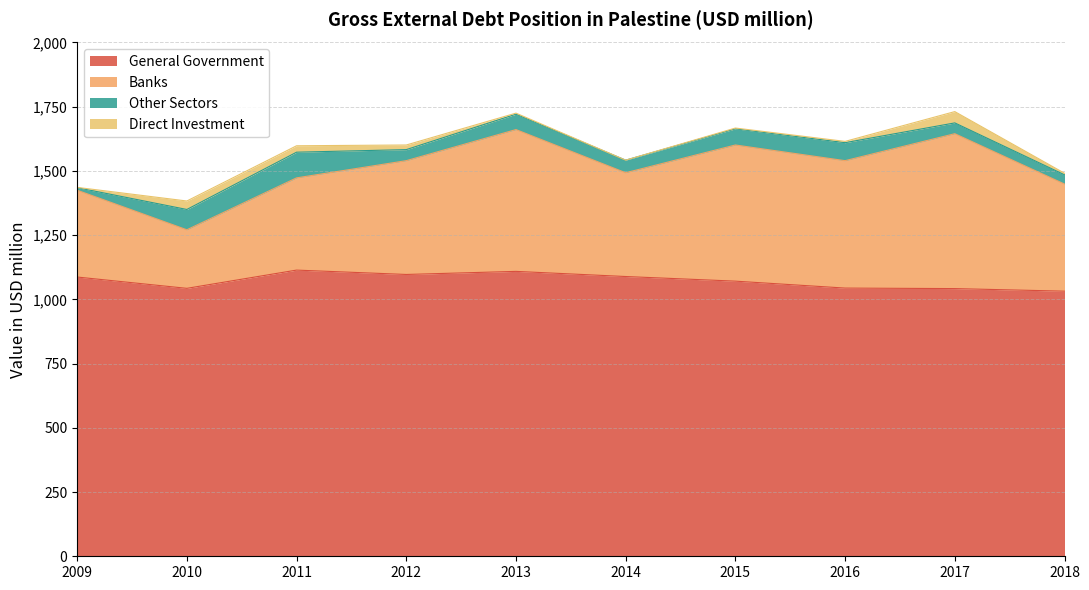

True or false: General Government and Banks intersect in this chart.

False